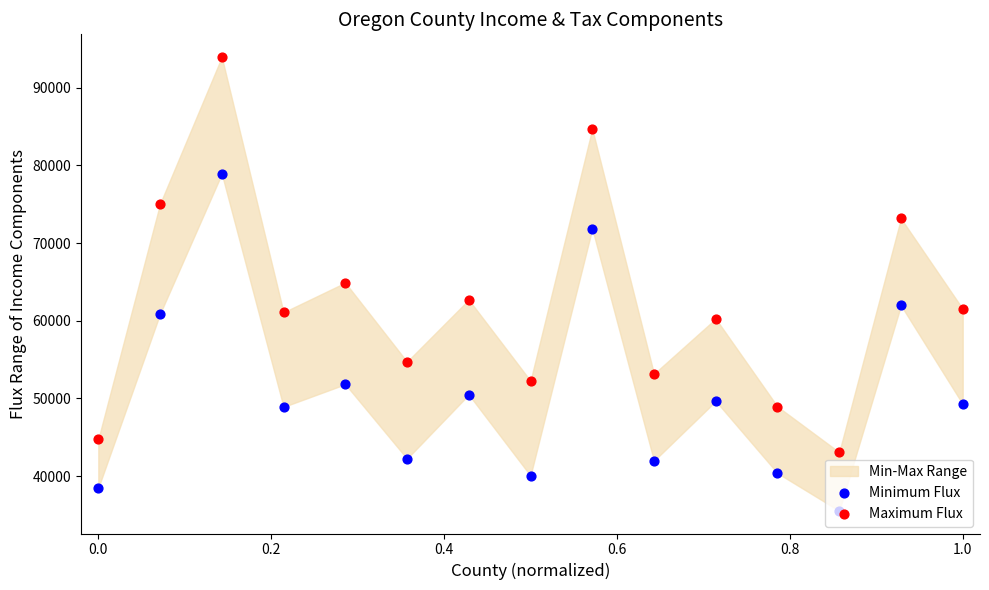

Which series has the largest total across all categories?

Maximum Flux